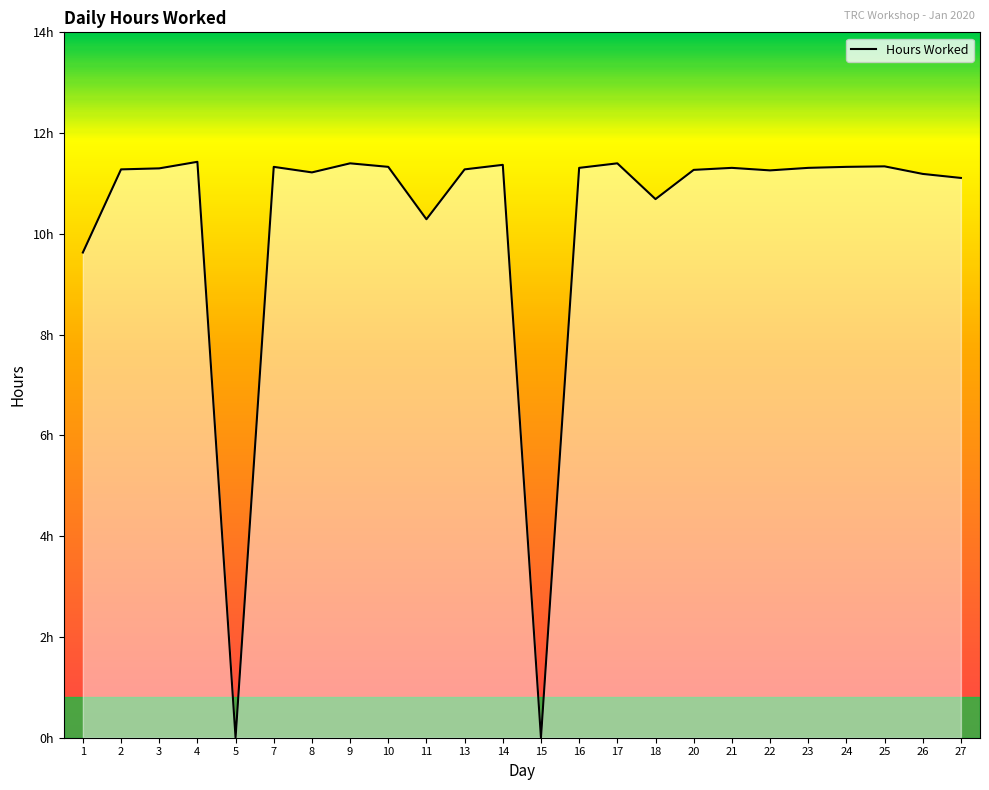

Does the chart have visible grid lines?

No